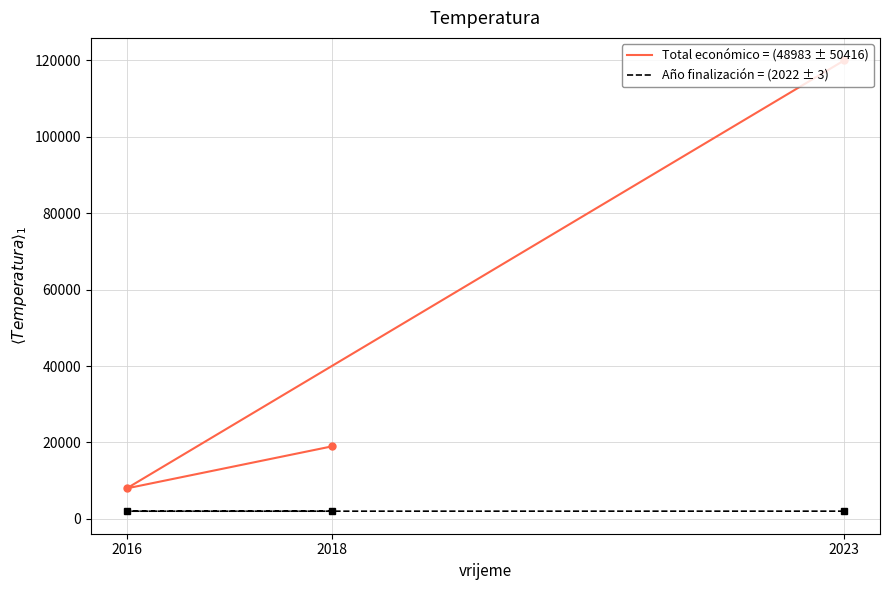

Is the value of Total económico at 2023 greater than the value of Año de finalización at 2018?

Yes